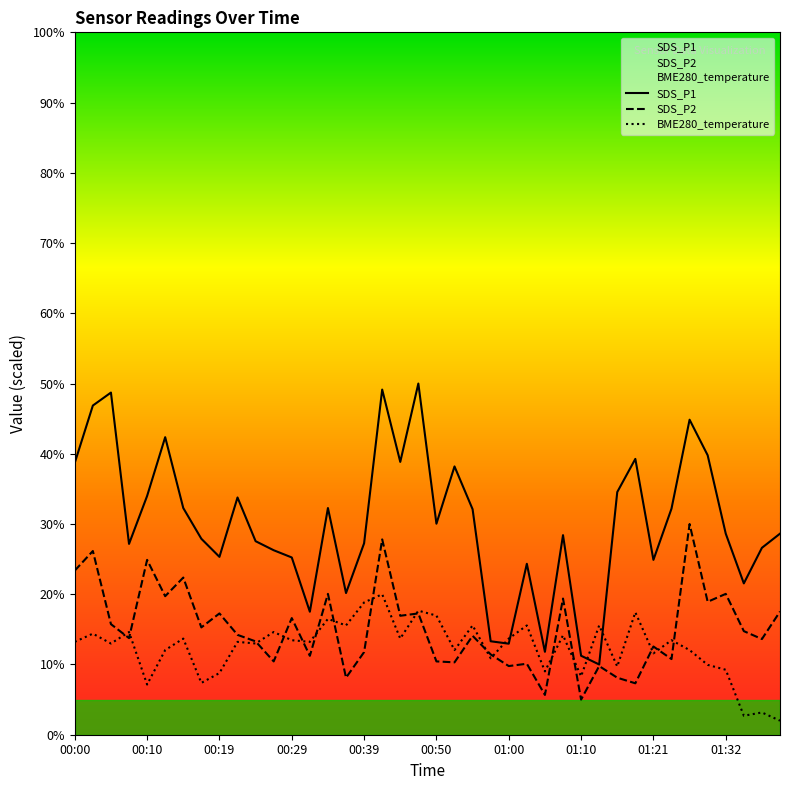

True or false: SDS_P1 has more than 2 points higher than both neighbors.

True